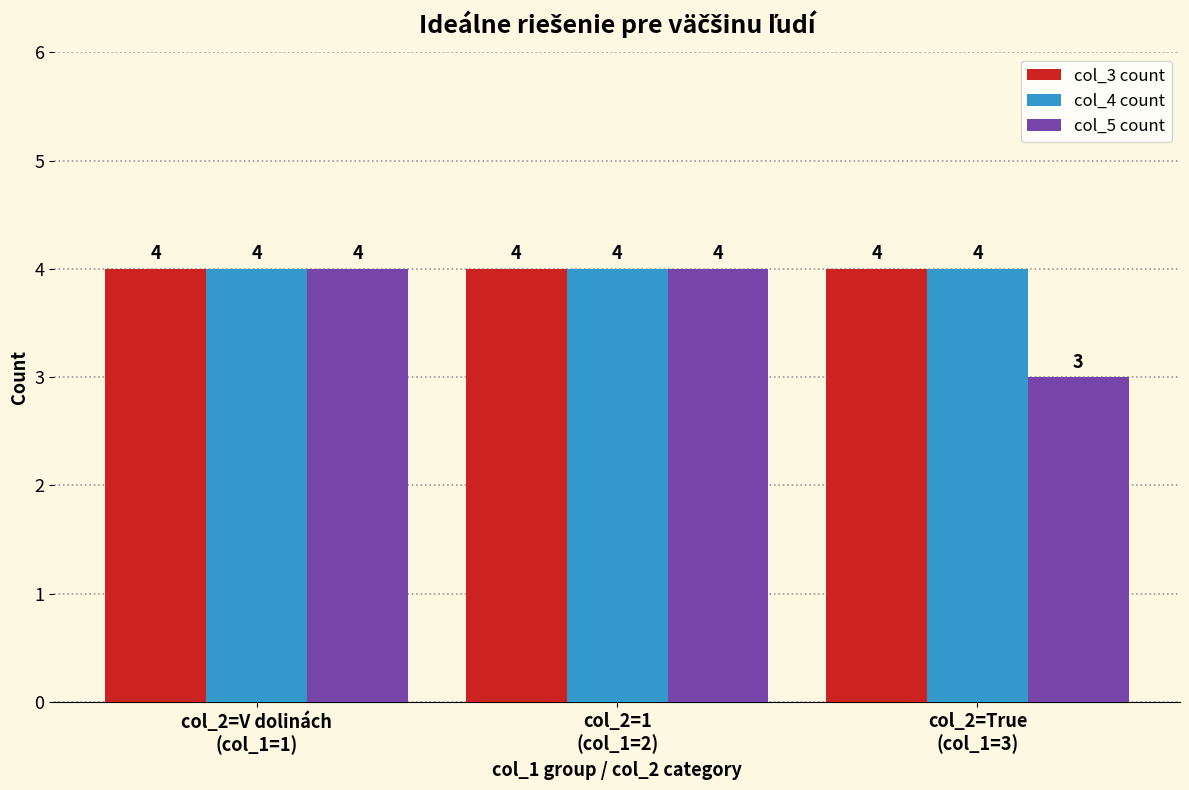

What is the greatest value displayed?

4